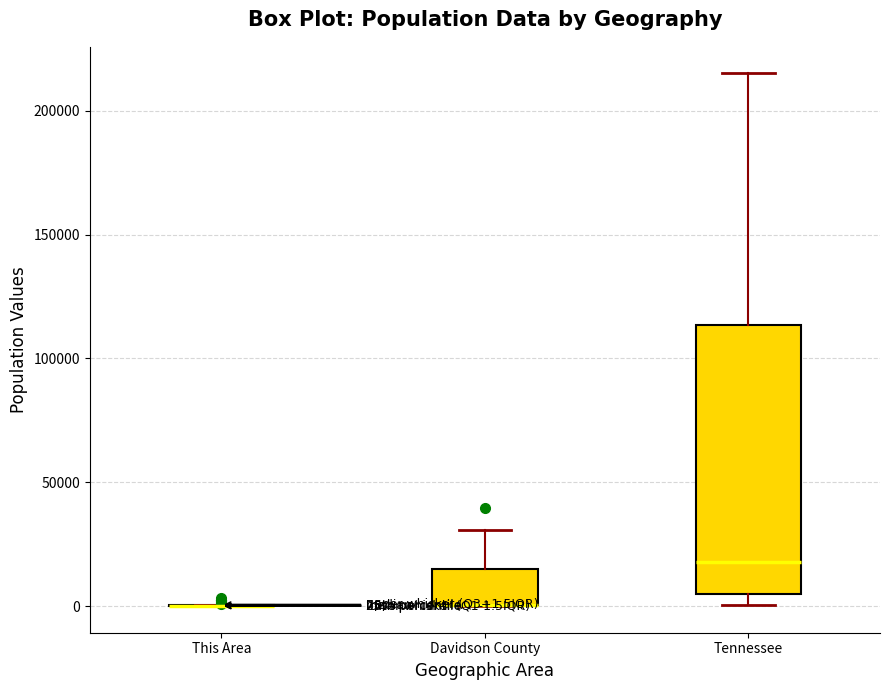

Comparing the boxes themselves (not the whiskers), which one is the tallest?

Tennessee